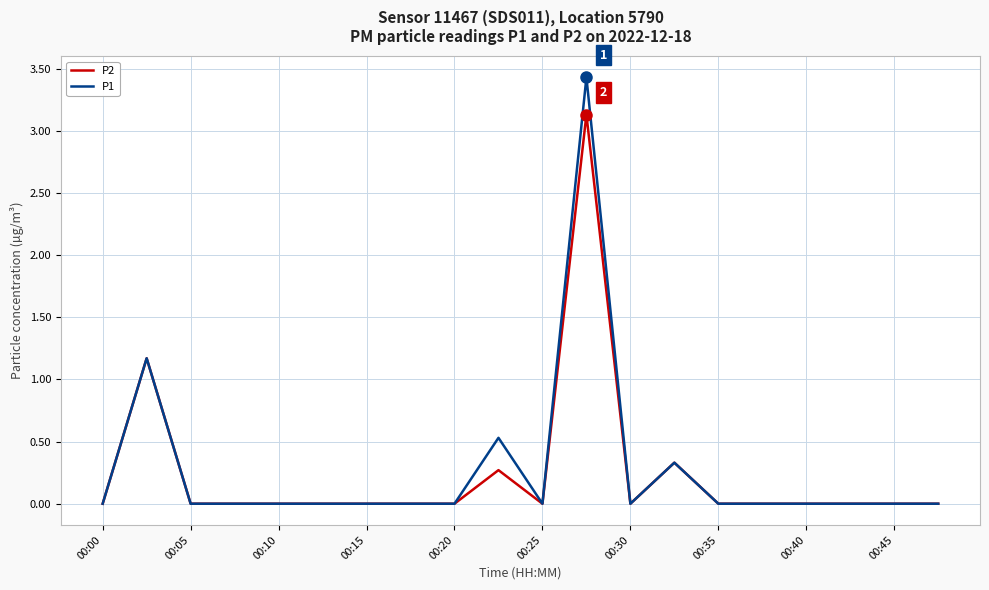

Rank the series by their maximum value, from highest to lowest.

P1, P2